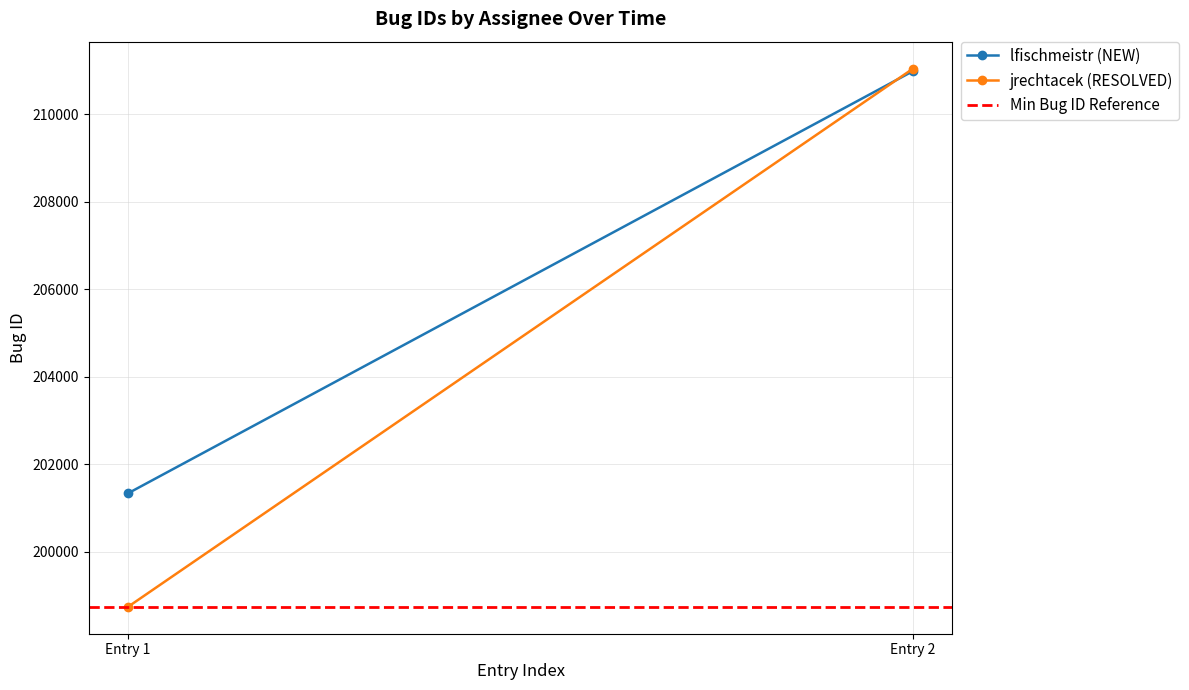

Reading left to right, what are all the values shown in this chart?

lfischmeistr (NEW): 201334	210988
jrechtacek (RESOLVED): 198739	211045
Min Bug ID Reference: 198739	198739